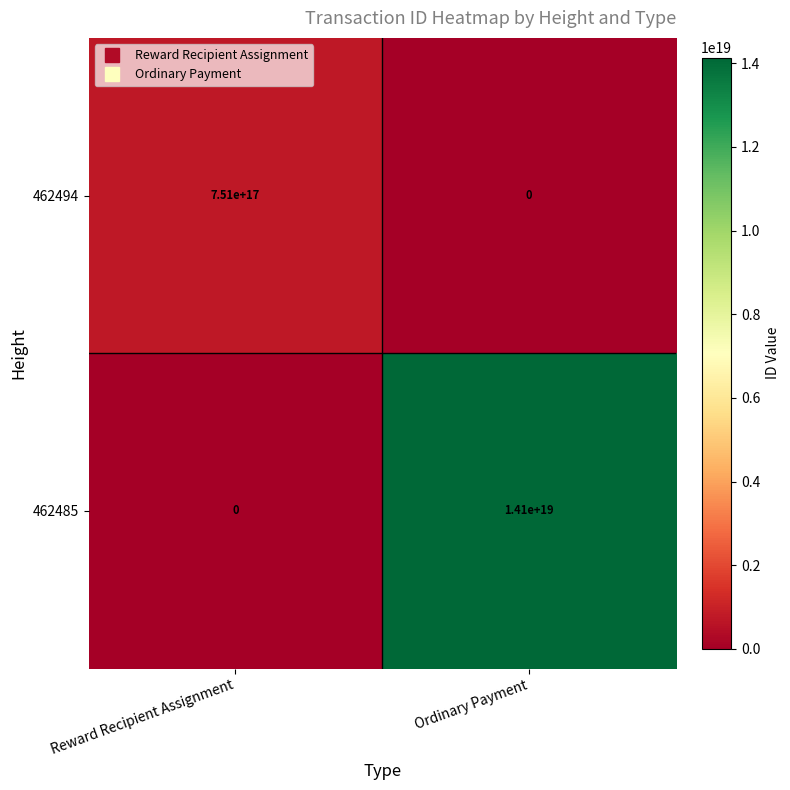

The 462494 series shows 1187109978362418176 at Reward Recipient Assignment. True or false?

False